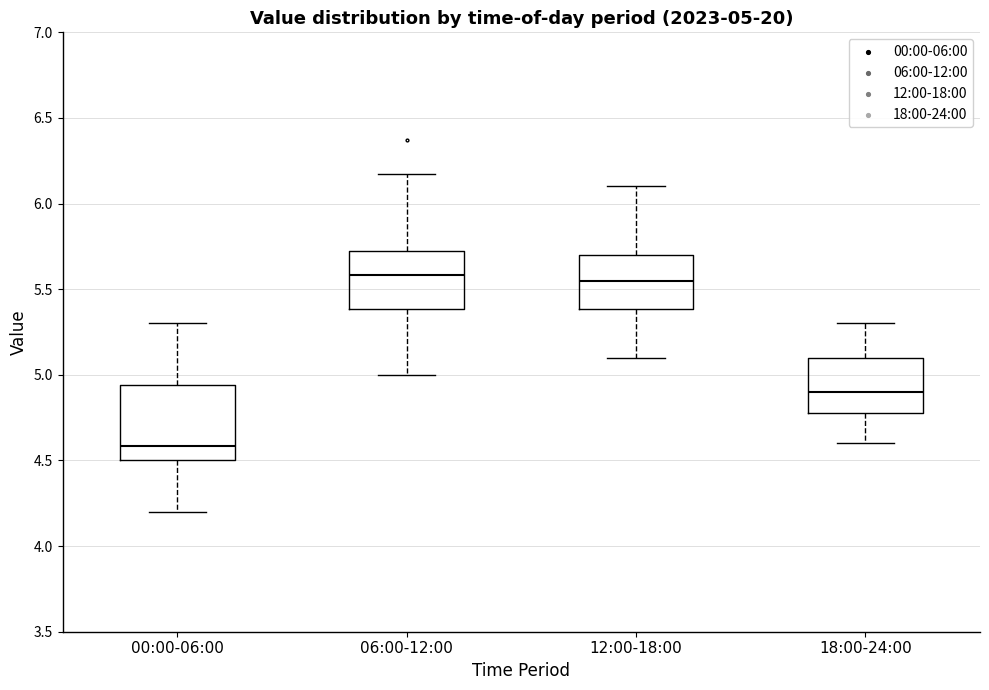

Which box has the lowest median line?

00:00-06:00